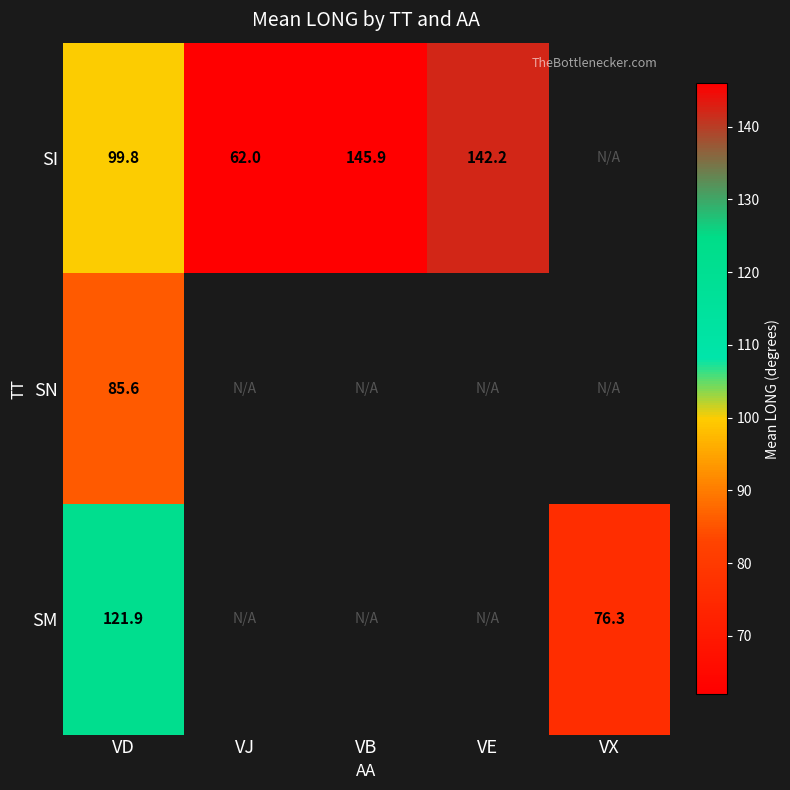

Rank the series at VD from highest to lowest value.

SM, SI, SN